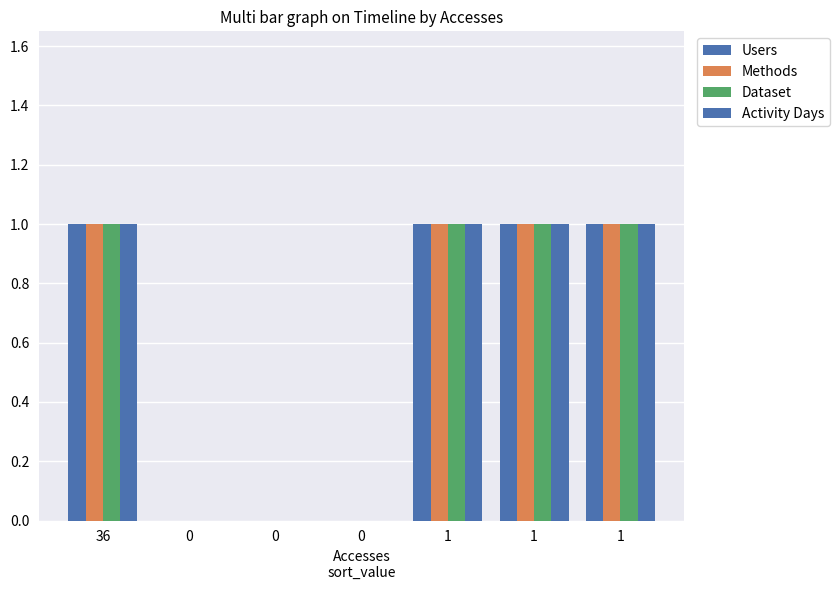

List the series in order of their peak value, lowest first.

Users, Methods, Dataset, Activity Days